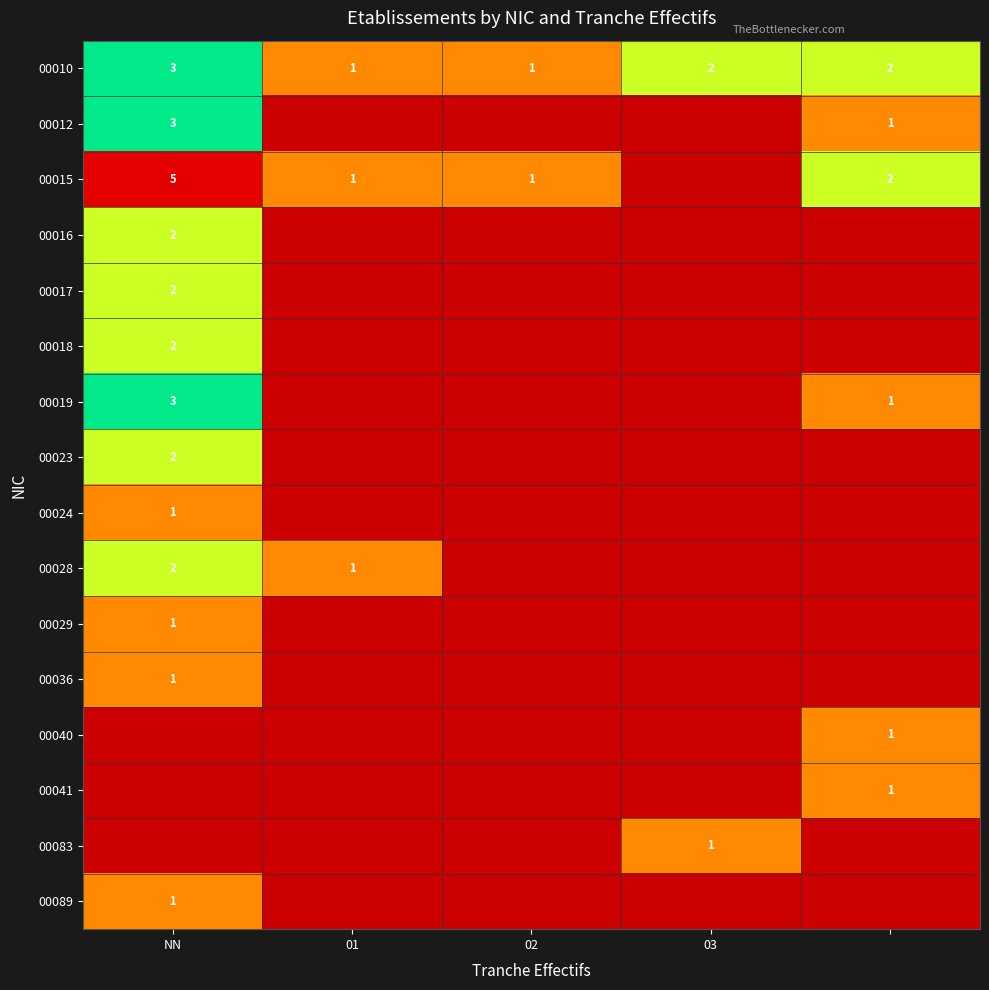

What is the spread (max minus min) of values at 02?

1